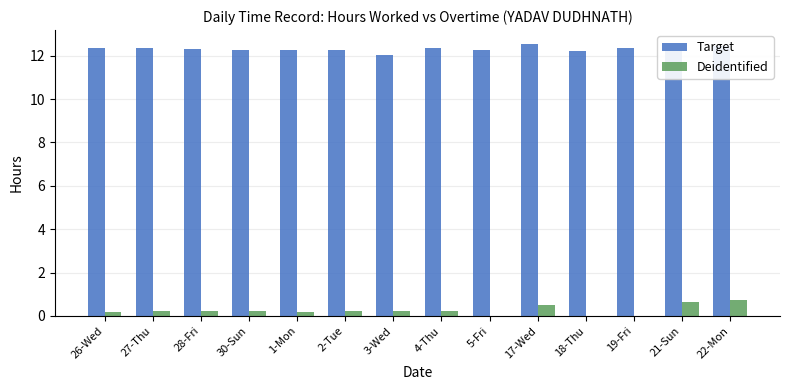

True or false: Target has a value of 12.0 at 3-Wed.

True